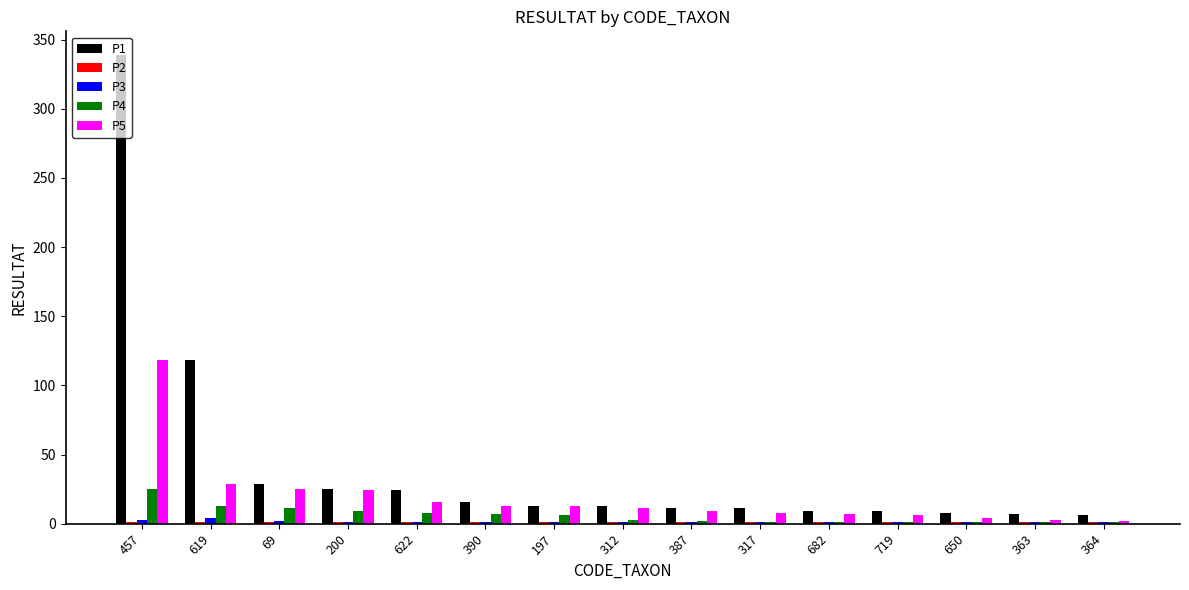

Is it true that P1 equals 206 at 457?

False